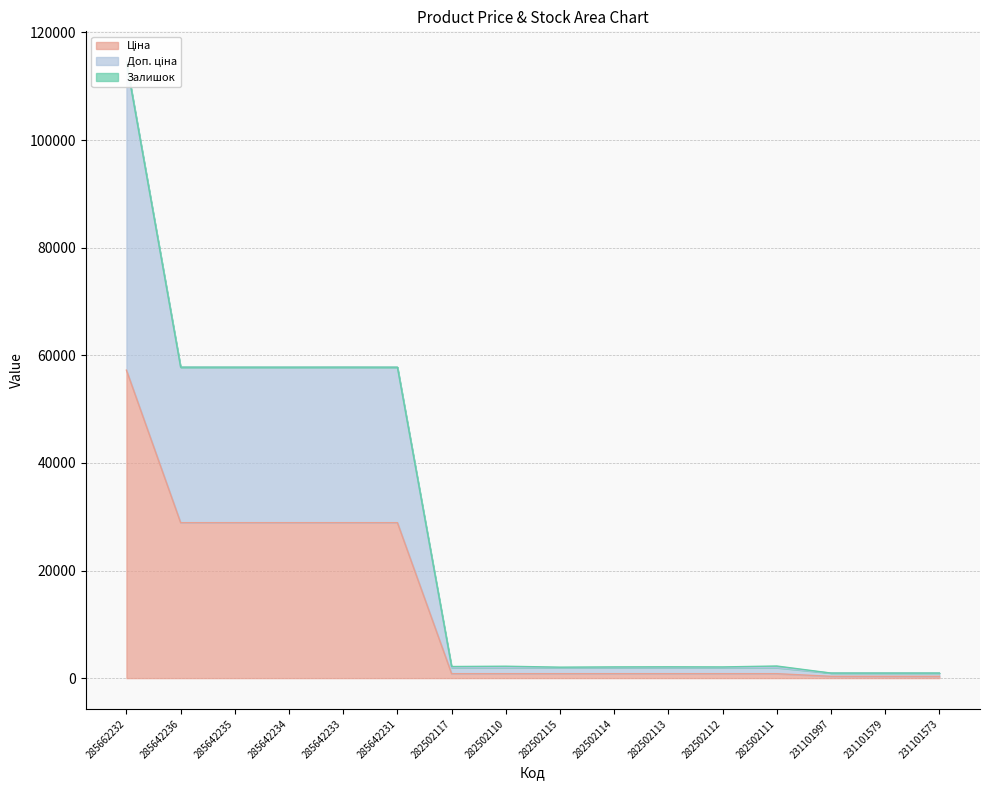

Where is Ціна nearest to the value 28783?

285642236